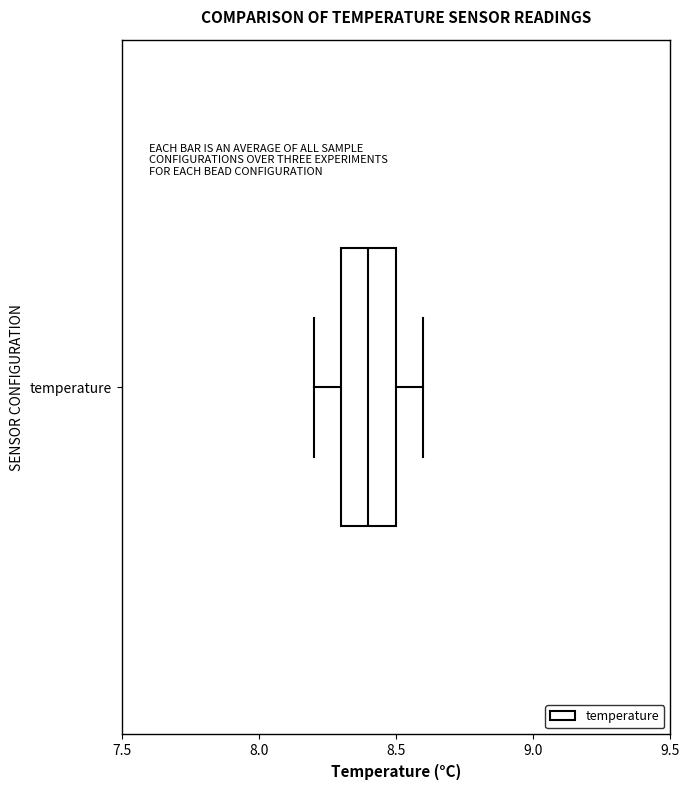

Transcribe this box plot: give where the median line is, the range the box spans, and where the two whiskers end, as read against the x-axis. The values are not printed on the chart, so give them approximately, as read against the axis.

median 8.4, box 8.3 to 8.5, whiskers 8.2 to 8.6